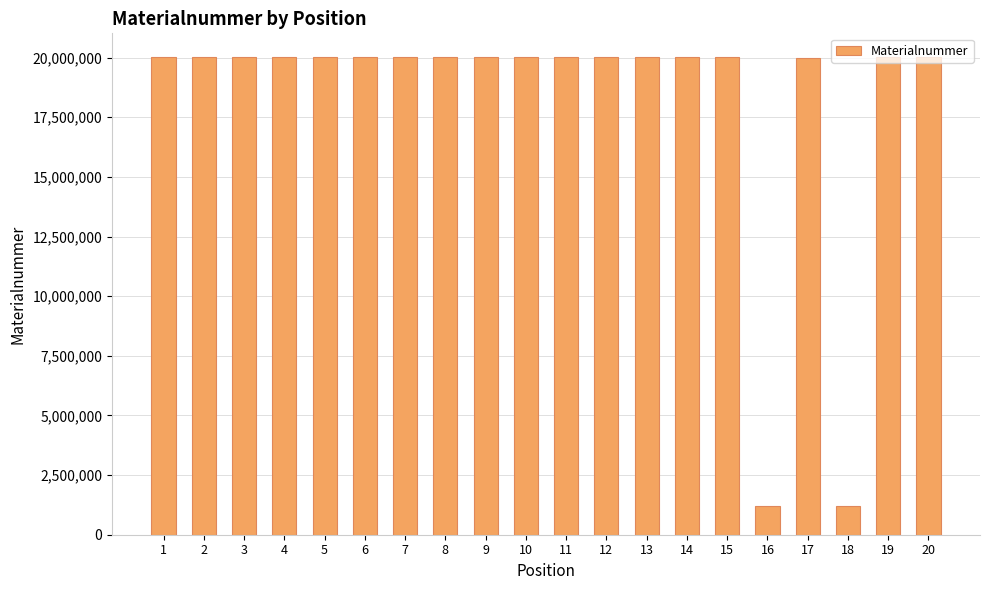

What is the difference between the second highest and minimum values?

18791512